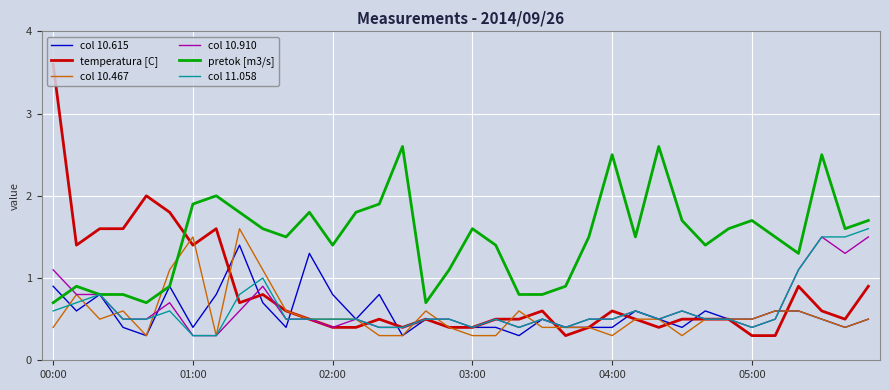

What is the smallest value displayed?

0.3